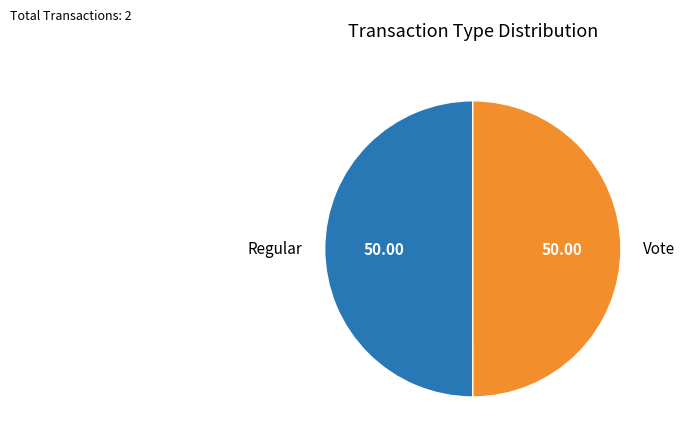

What is the ratio of the value at Regular to the value at Vote?

1.0